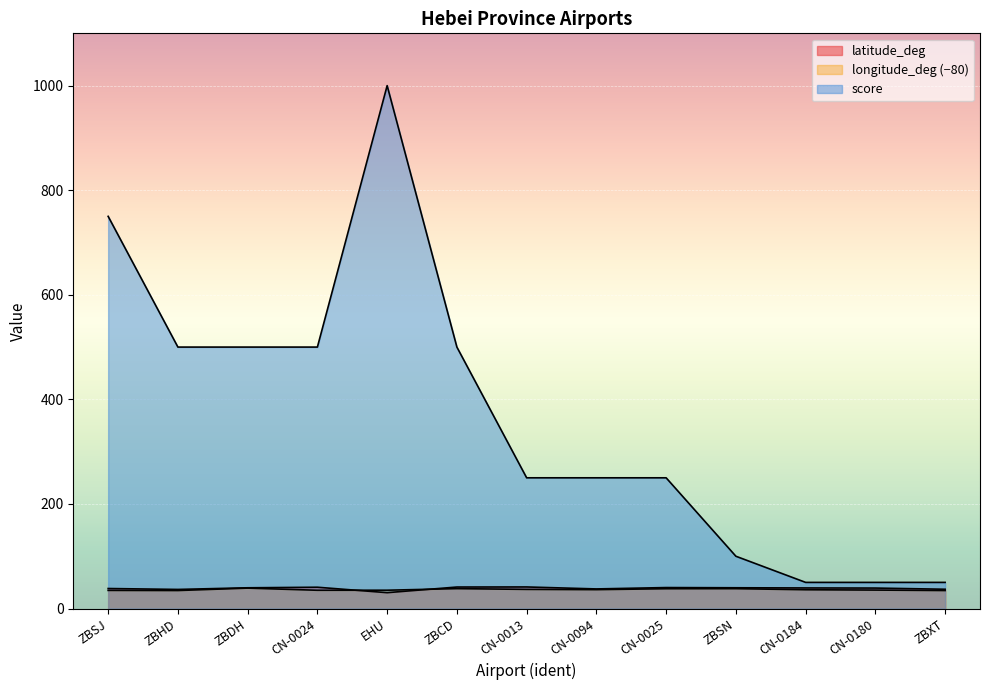

The value of latitude_deg at ZBDH is 39.7. True or false?

True